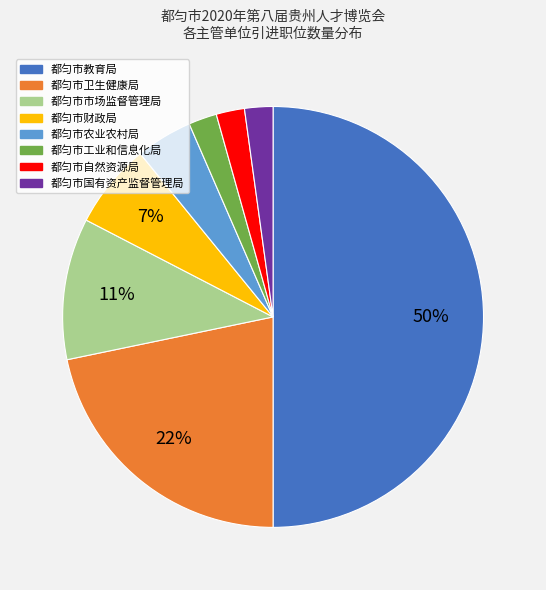

To the nearest percent, what is the combined percentage of 都匀市国有资产监督管理局 and 都匀市卫生健康局?

24%